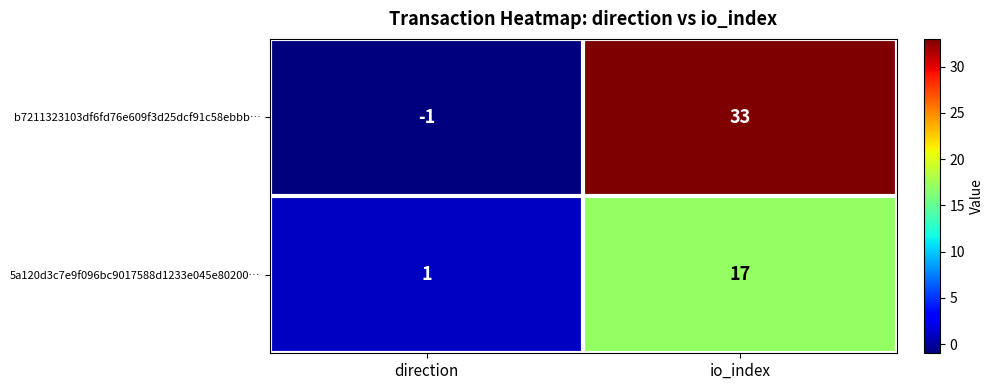

Is it true that b7211323103df6fd76e609f3d25dcf91c58ebbb… equals 46 at io_index?

False